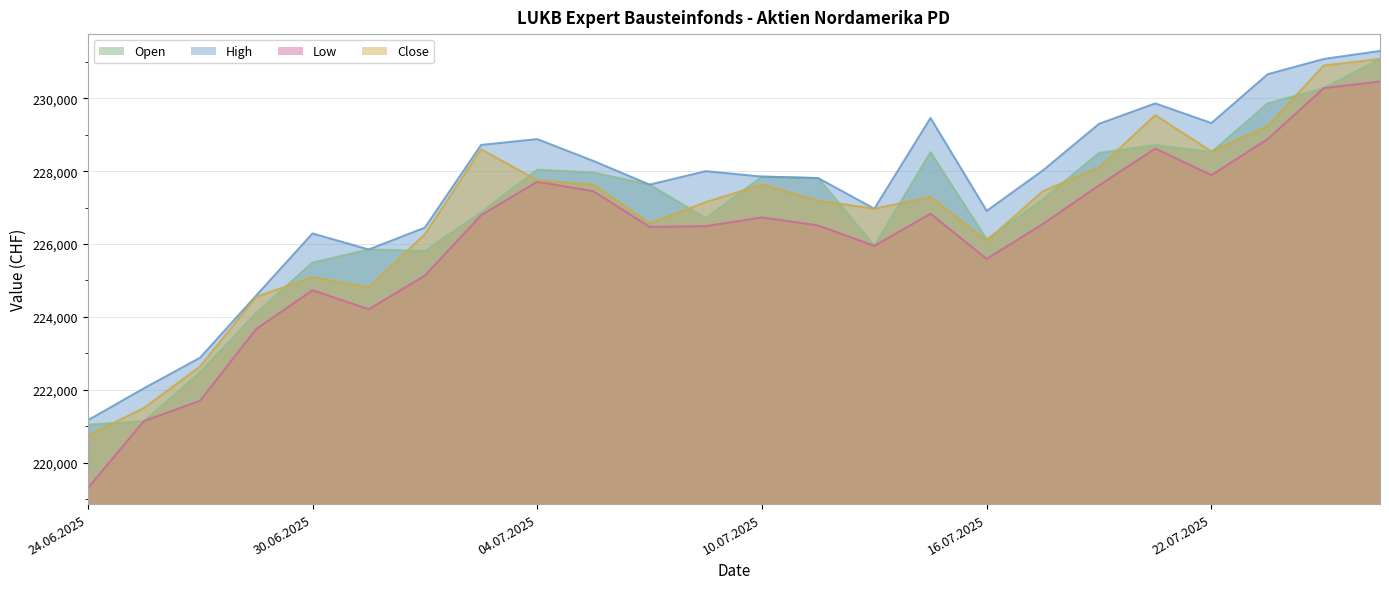

Reading left to right, extract all data points from this chart.

Open: 24.06.2025=221040	25.06.2025=221140	26.06.2025=222480	27.06.2025=224110	30.06.2025=225490	01.07.2025=225850	02.07.2025=225810	03.07.2025=226870	04.07.2025=228040	07.07.2025=227960	08.07.2025=227630	09.07.2025=226710	10.07.2025=227850	11.07.2025=227810	14.07.2025=225950	15.07.2025=228520	16.07.2025=226130	17.07.2025=227230	18.07.2025=228500	21.07.2025=228720	22.07.2025=228520	23.07.2025=229860	24.07.2025=230280	25.07.2025=231080
High: 24.06.2025=221160	25.06.2025=222040	26.06.2025=222880	27.06.2025=224590	30.06.2025=226290	01.07.2025=225850	02.07.2025=226450	03.07.2025=228720	04.07.2025=228880	07.07.2025=228280	08.07.2025=227630	09.07.2025=228000	10.07.2025=227850	11.07.2025=227810	14.07.2025=226970	15.07.2025=229460	16.07.2025=226910	17.07.2025=228020	18.07.2025=229300	21.07.2025=229860	22.07.2025=229320	23.07.2025=230660	24.07.2025=231080	25.07.2025=231300
Low: 24.06.2025=219300	25.06.2025=221140	26.06.2025=221700	27.06.2025=223670	30.06.2025=224730	01.07.2025=224210	02.07.2025=225130	03.07.2025=226790	04.07.2025=227710	07.07.2025=227450	08.07.2025=226470	09.07.2025=226490	10.07.2025=226730	11.07.2025=226510	14.07.2025=225950	15.07.2025=226830	16.07.2025=225590	17.07.2025=226550	18.07.2025=227610	21.07.2025=228620	22.07.2025=227890	23.07.2025=228880	24.07.2025=230280	25.07.2025=230460
Close: 24.06.2025=220740	25.06.2025=221500	26.06.2025=222640	27.06.2025=224550	30.06.2025=225090	01.07.2025=224810	02.07.2025=226270	03.07.2025=228600	04.07.2025=227750	07.07.2025=227630	08.07.2025=226570	09.07.2025=227150	10.07.2025=227630	11.07.2025=227190	14.07.2025=226970	15.07.2025=227290	16.07.2025=226090	17.07.2025=227450	18.07.2025=228100	21.07.2025=229540	22.07.2025=228540	23.07.2025=229240	24.07.2025=230900	25.07.2025=231080